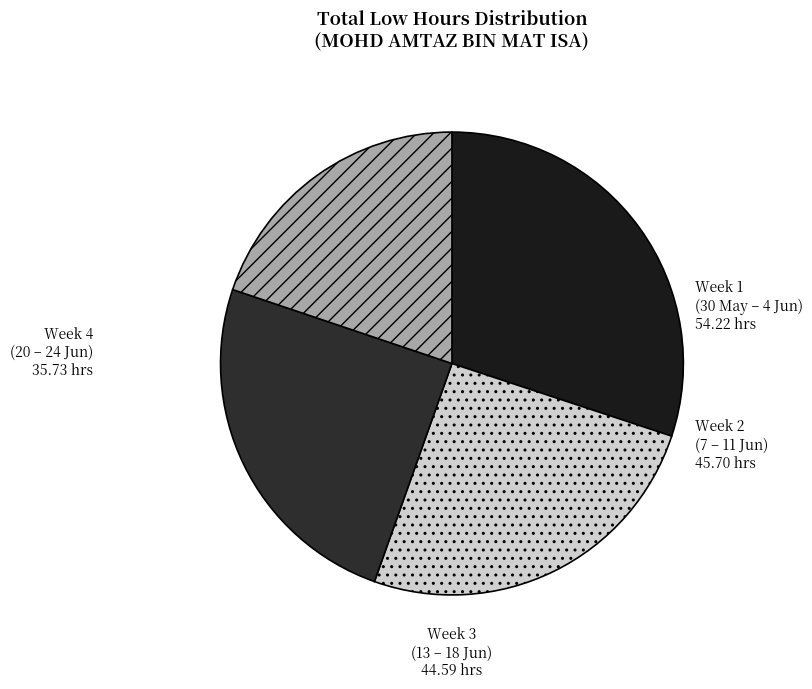

True or false: Week 1 (30 May – 4 Jun) accounts for 30% of the total.

True